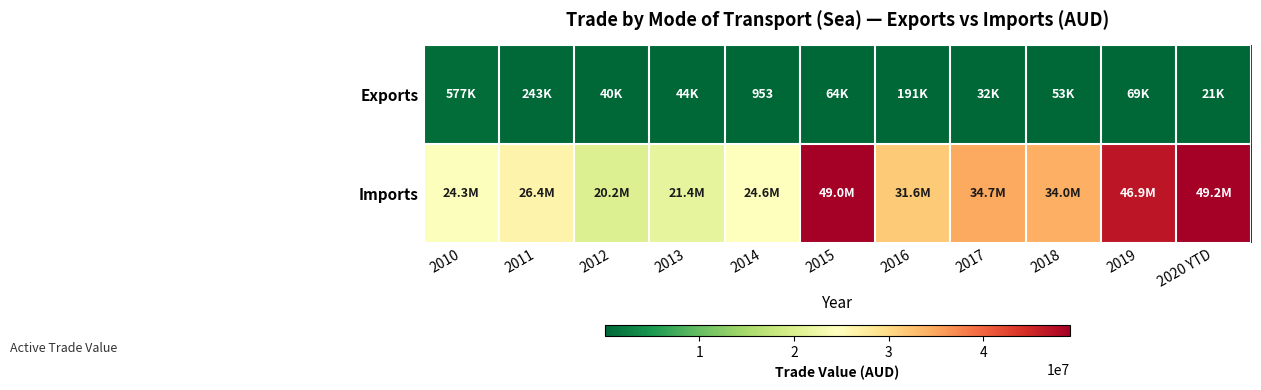

Is the value of Imports at 2016 greater than the value of Exports at 2017?

Yes